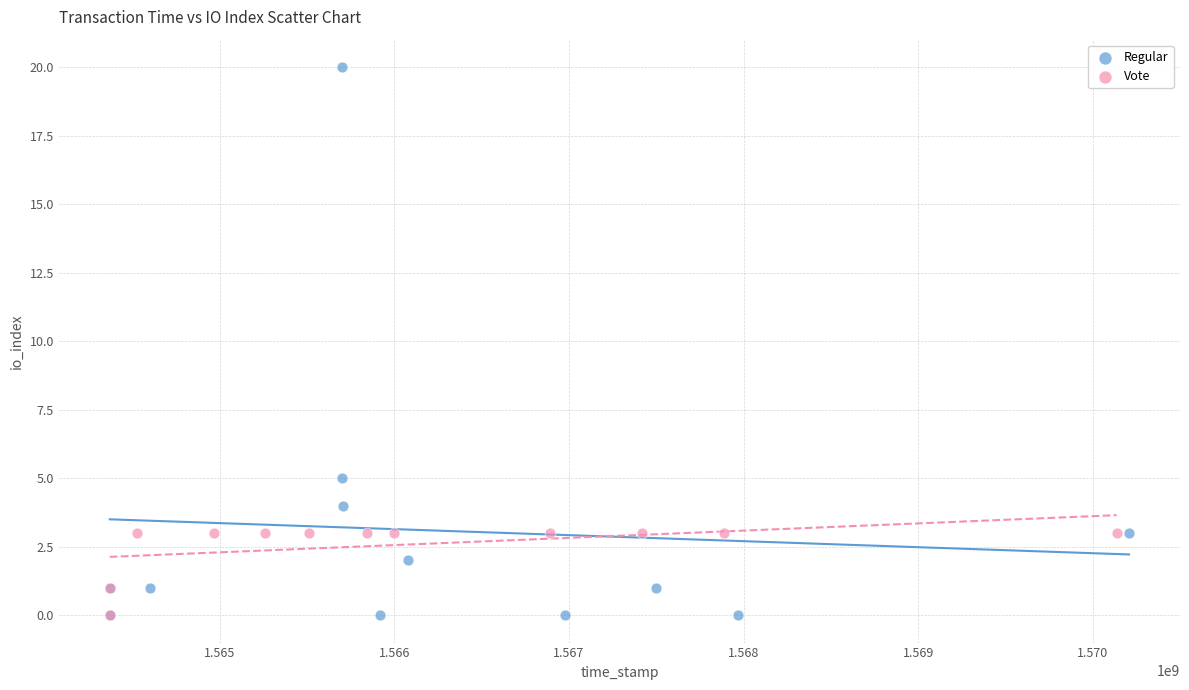

What are all the series names shown in the legend?

Regular, Vote